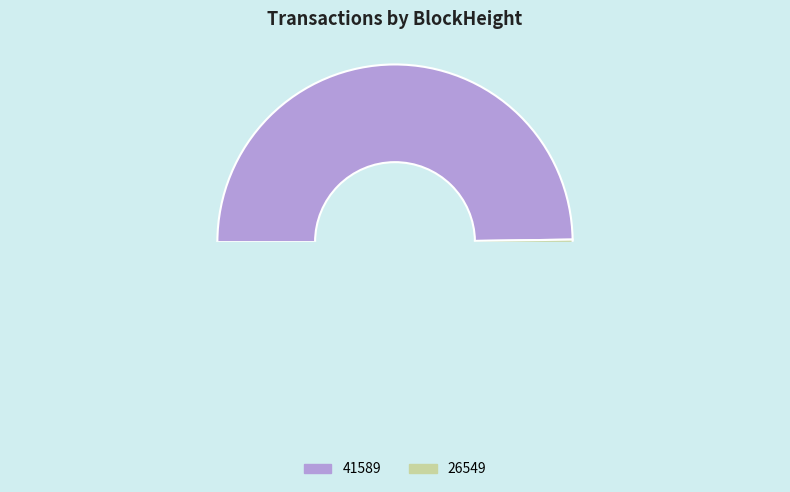

What percentage do 26549 and 41589 together represent?

100.0%